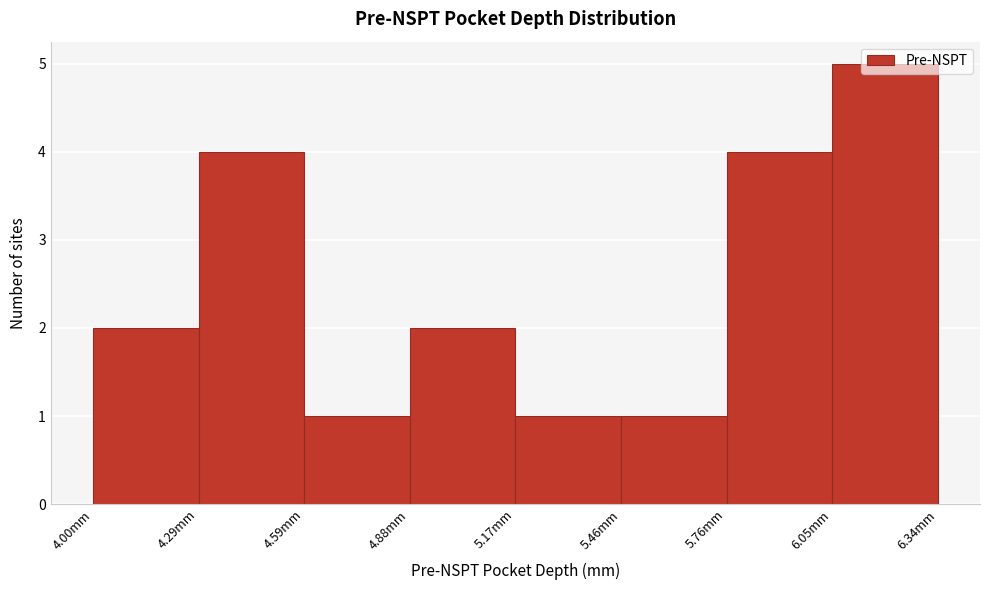

Reading left to right, list every bar in this chart as the range it spans on the x-axis followed by its height. Neither the bar edges nor the heights are printed on the chart, so give them approximately, as read against the axes.

4.00 to 4.30: 2
4.30 to 4.60: 4
4.60 to 4.90: 1
4.90 to 5.15: 2
5.15 to 5.45: 1
5.45 to 5.75: 1
5.75 to 6.05: 4
6.05 to 6.35: 5